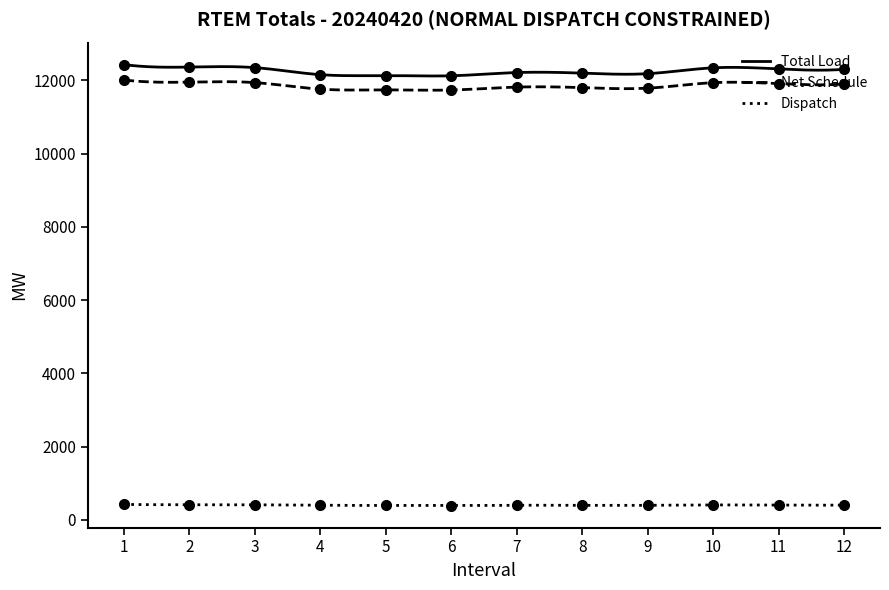

The Net Schedule series shows 18584.7 at 3. True or false?

False